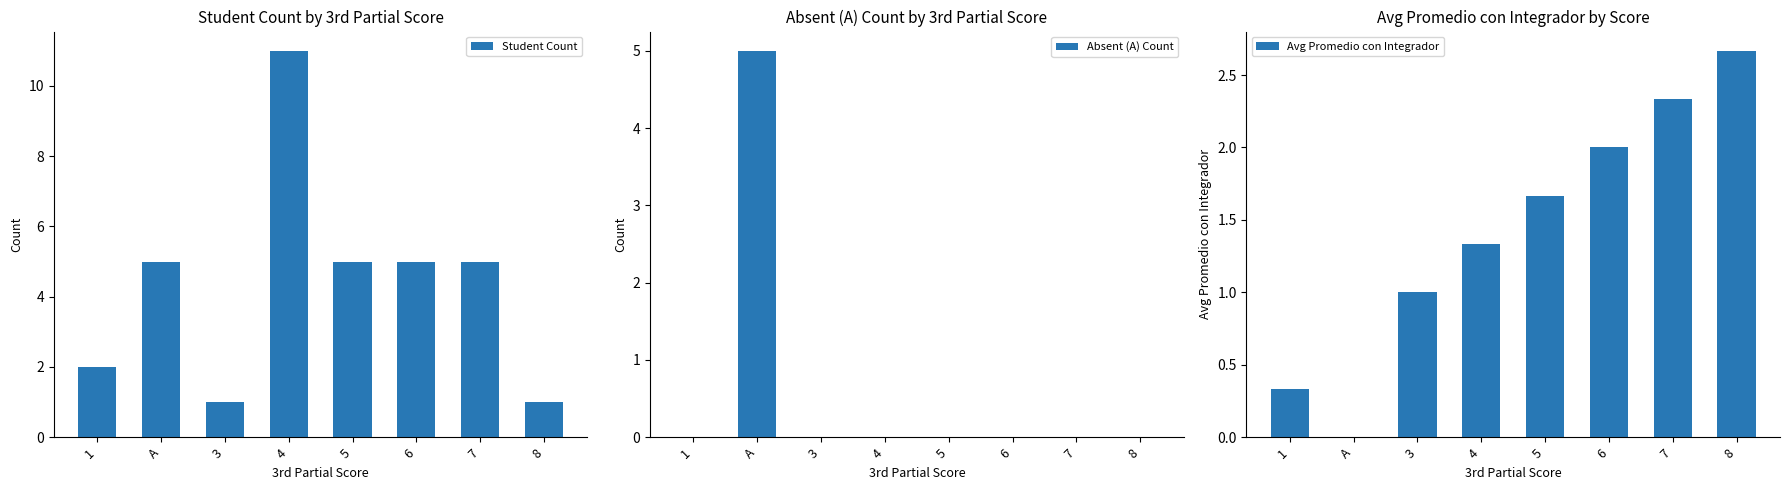

Rank the series by their average value, from lowest to highest.

Absent (A) Count, Avg Promedio con Integrador, Student Count